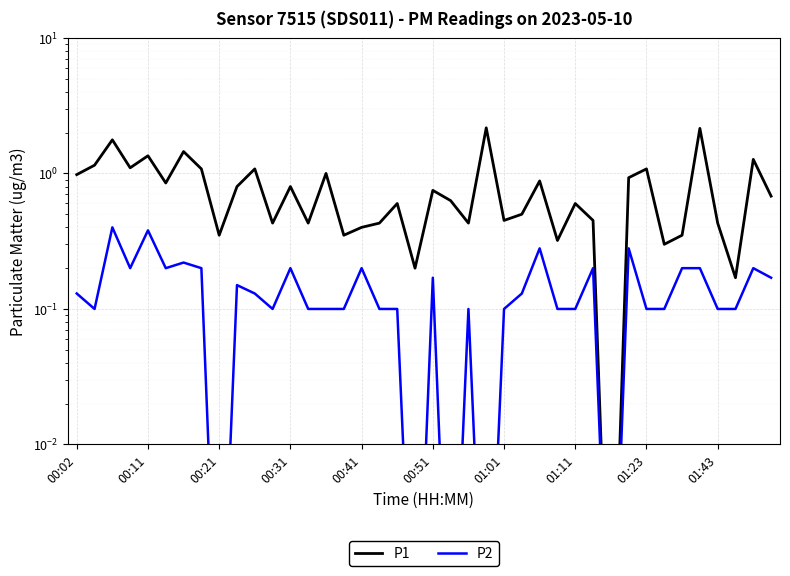

What is the average value of the P2 series?

0.1